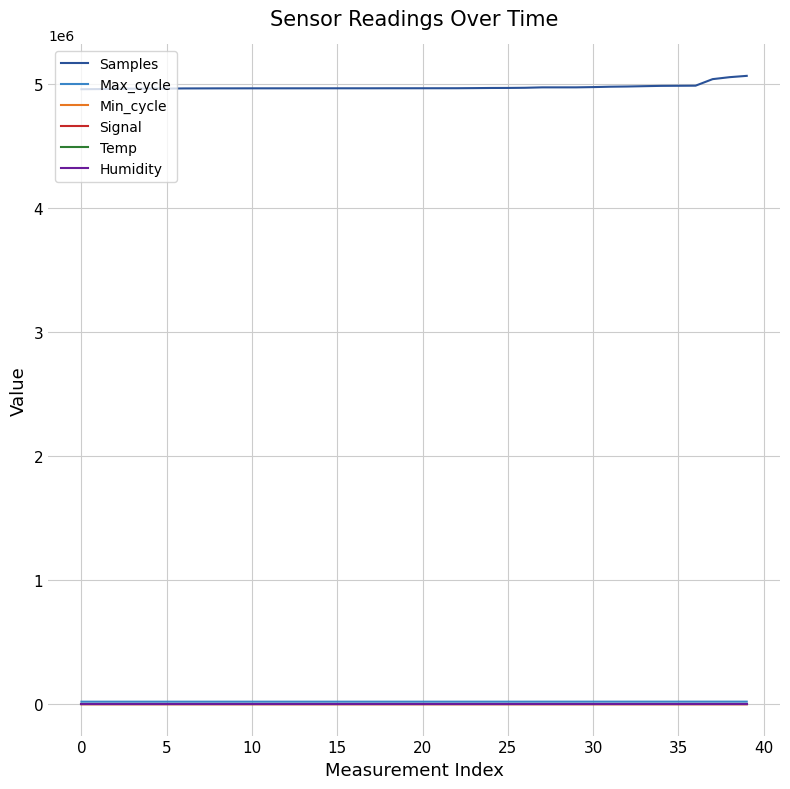

Does the chart display data point markers on the line(s)?

No